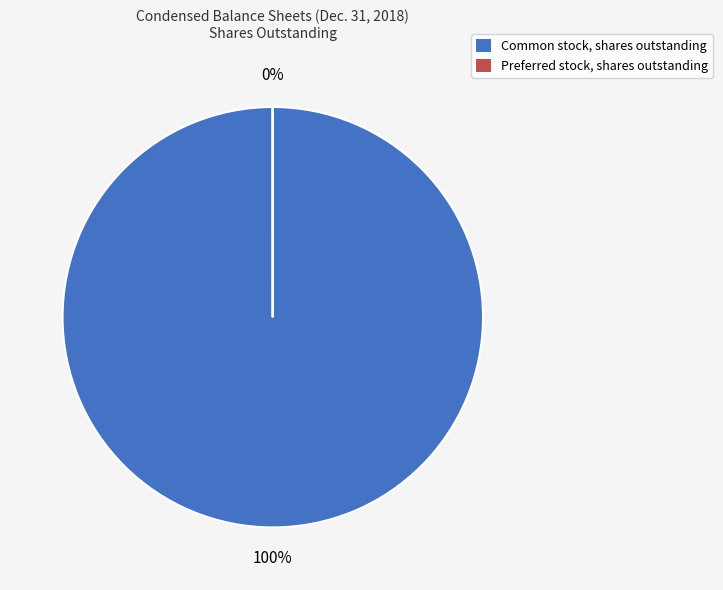

What is the smallest slice in the pie chart?

Preferred stock, shares outstanding